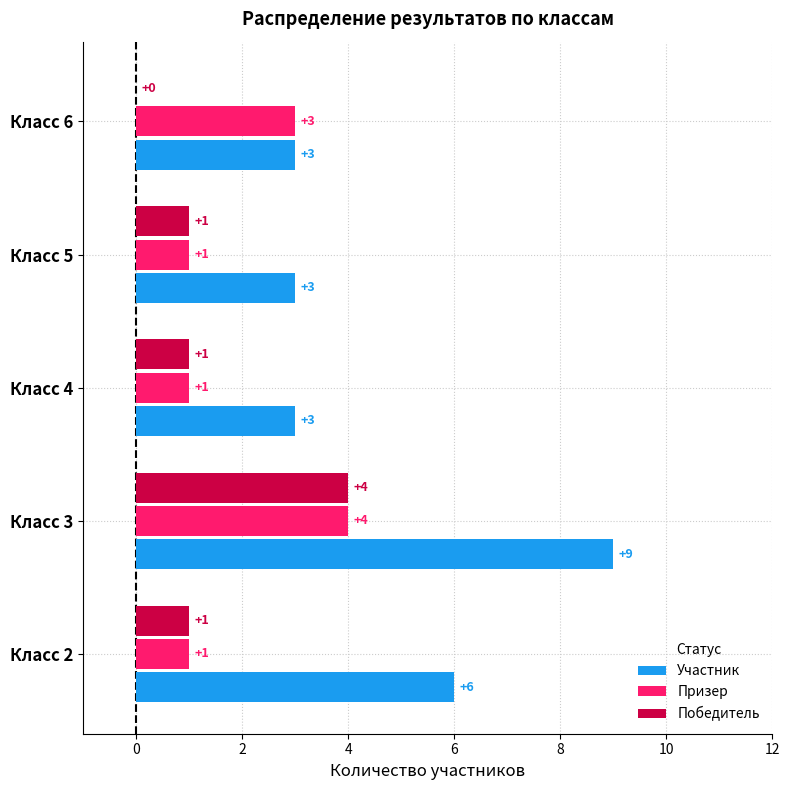

At which label is Участник closest to 6?

Класс 2